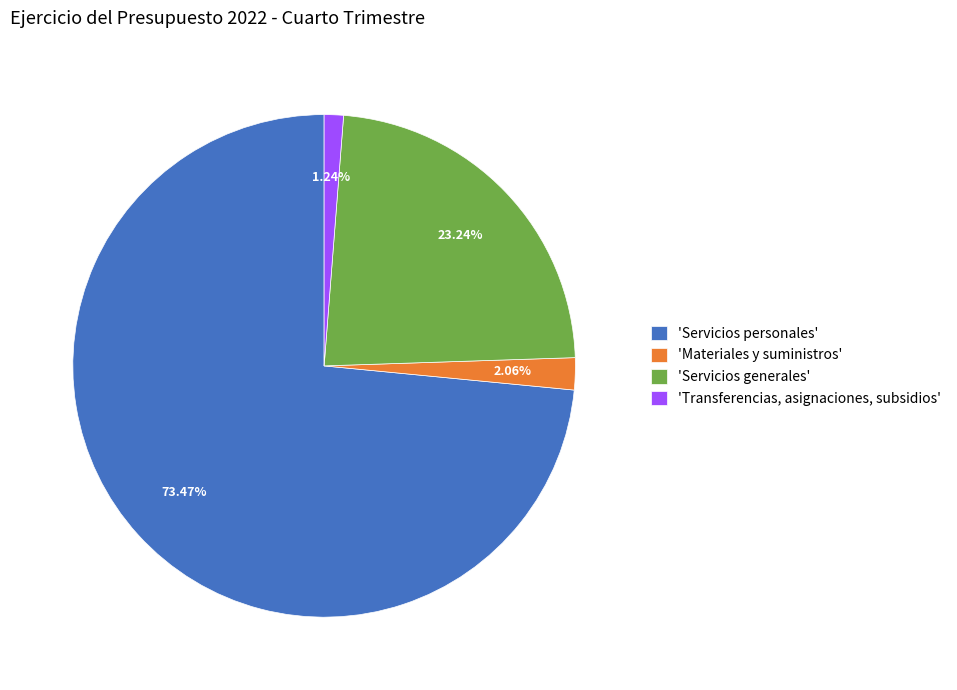

What is the ratio of the value at 'Servicios generales' to the value at 'Materiales y suministros'?

11.3